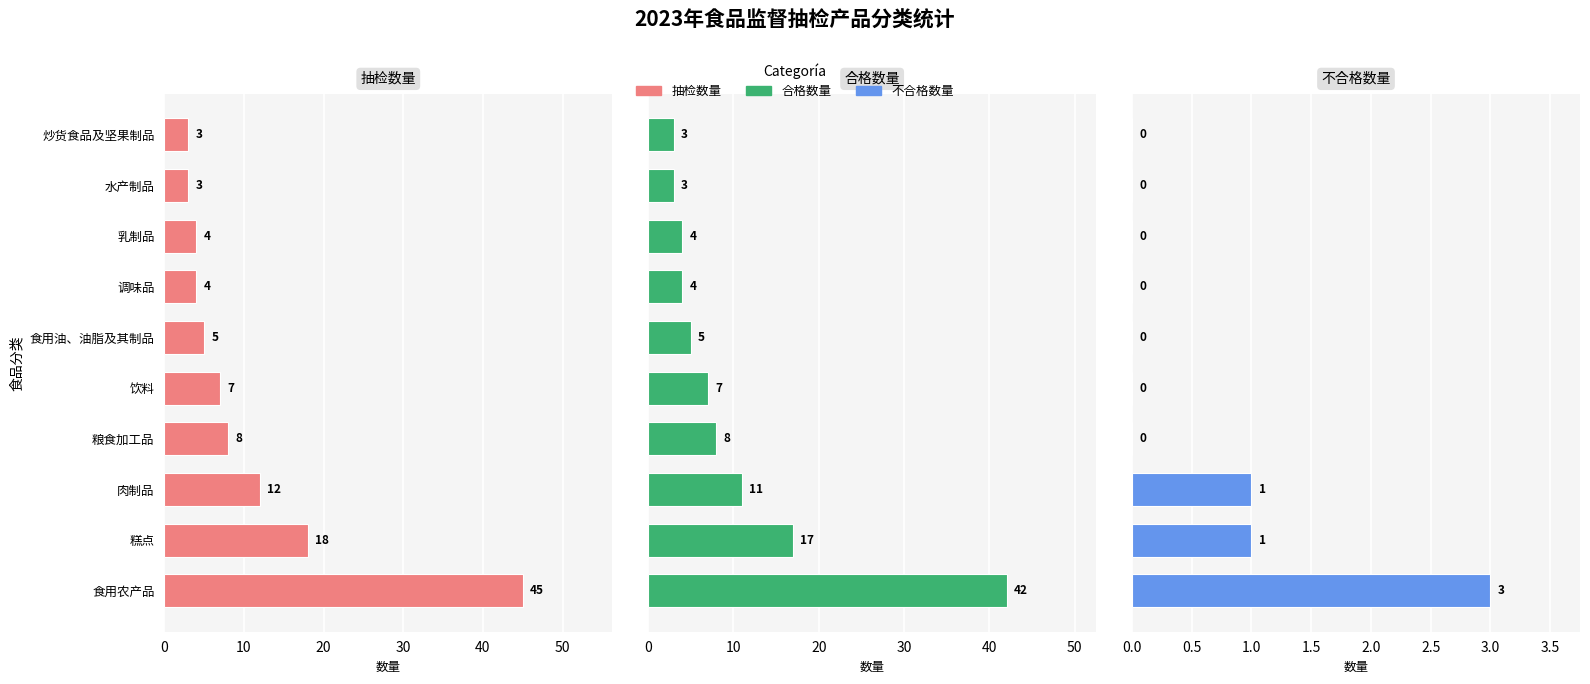

List the series in order of their peak value, lowest first.

不合格数量, 合格数量, 抽检数量